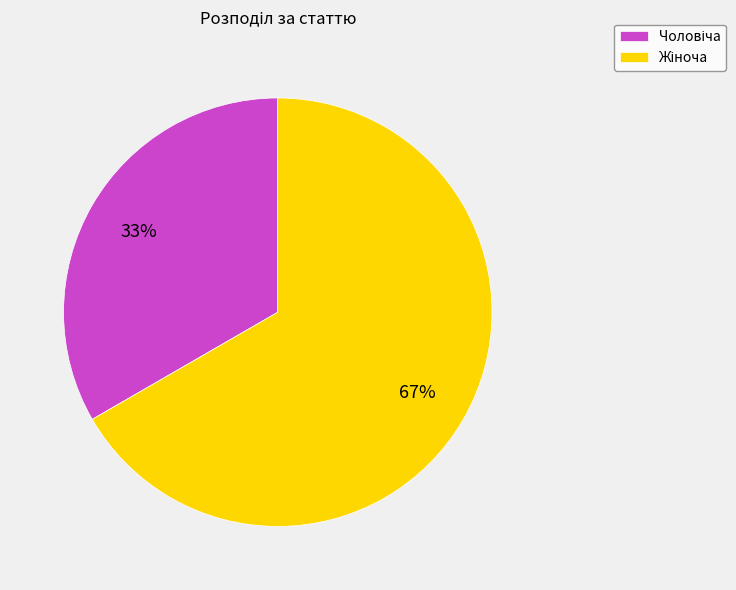

To the nearest percent, what is the average slice percentage?

50%